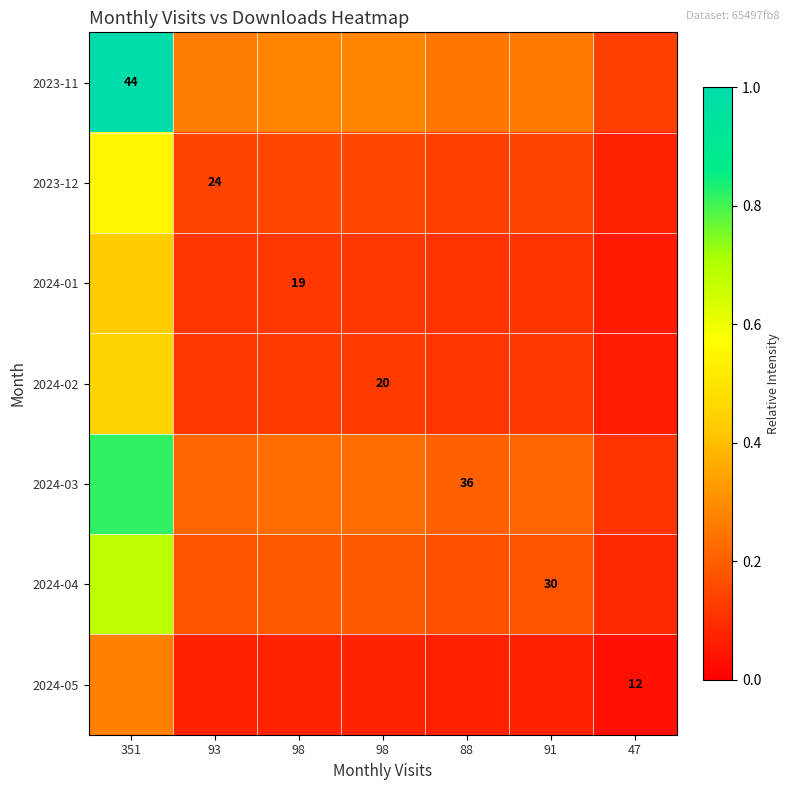

At how many categories does at least one series exceed 0?

7